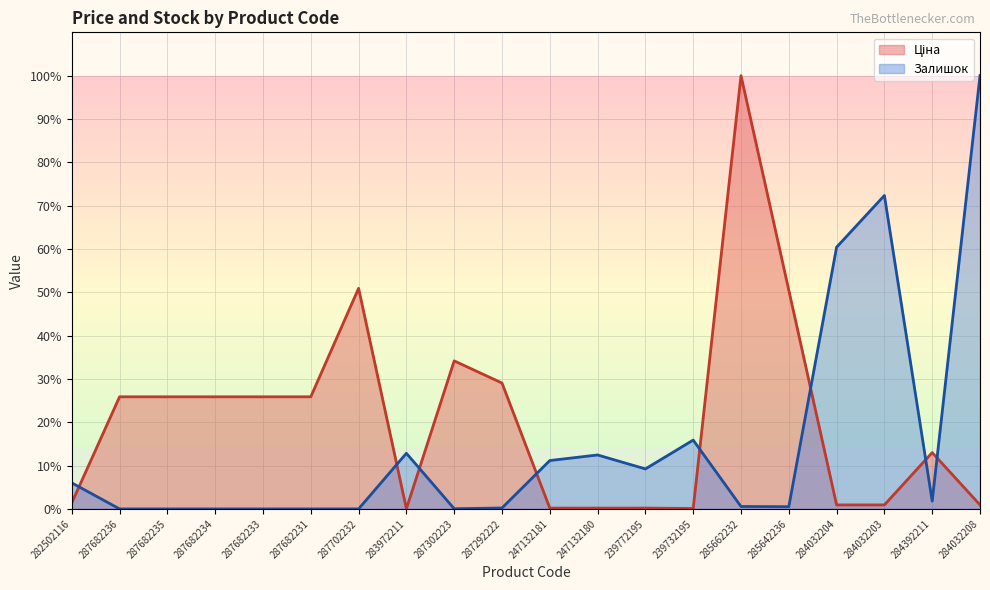

List the series in order of their overall mean, highest first.

Ціна, Залишок